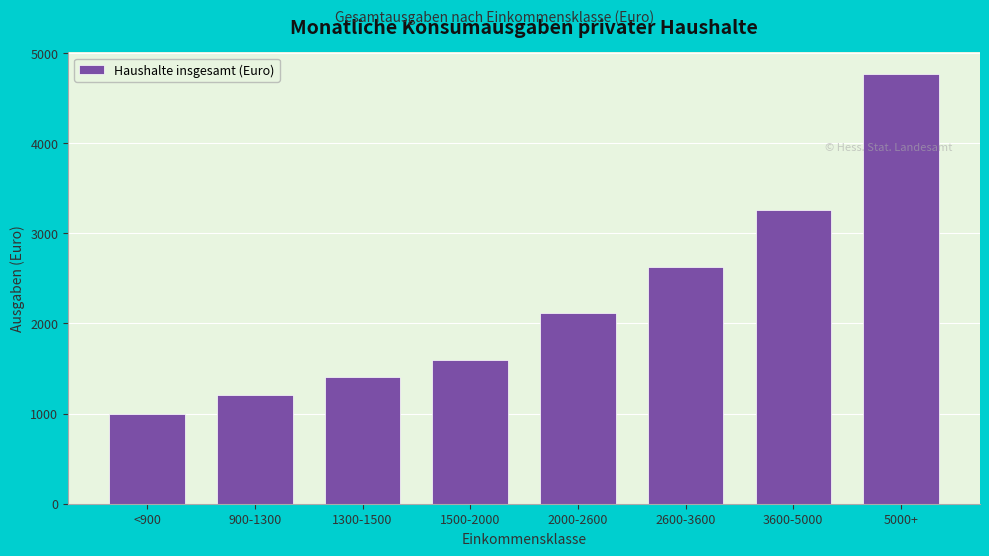

Reading left to right, list all the values displayed in this chart.

<900=994	900-1300=1211	1300-1500=1402	1500-2000=1591	2000-2600=2112	2600-3600=2631	3600-5000=3255	5000+=4767